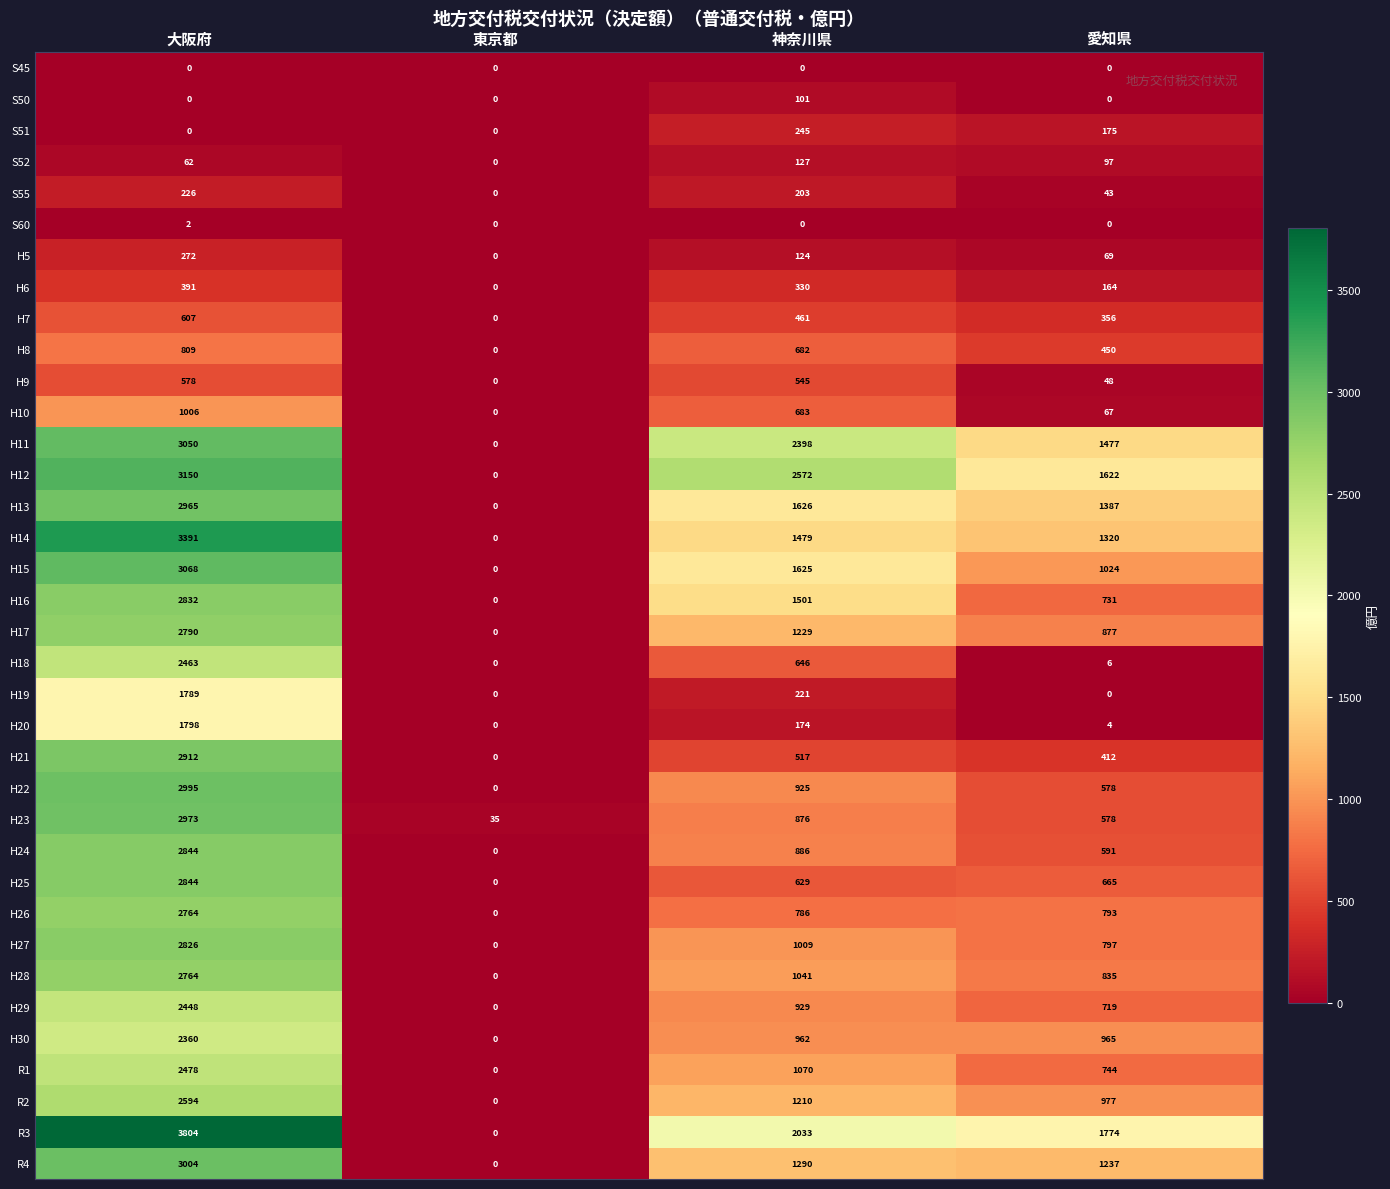

At which label does R2 first exceed 1210?

大阪府